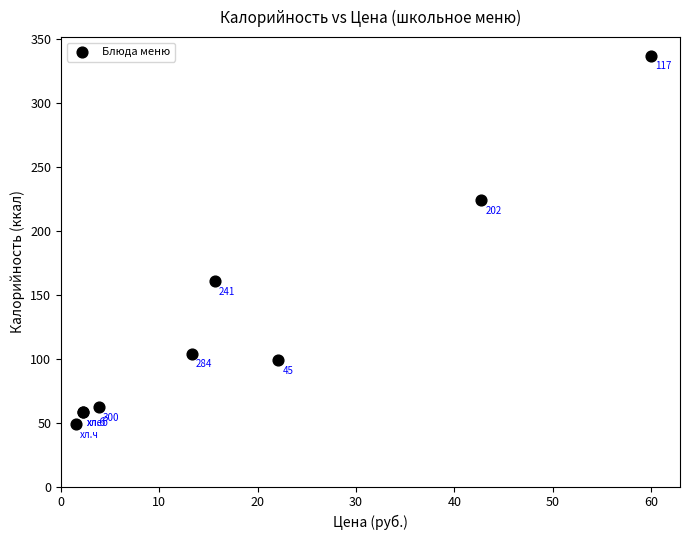

What Y value in the scatter plot is closest to 193?

224